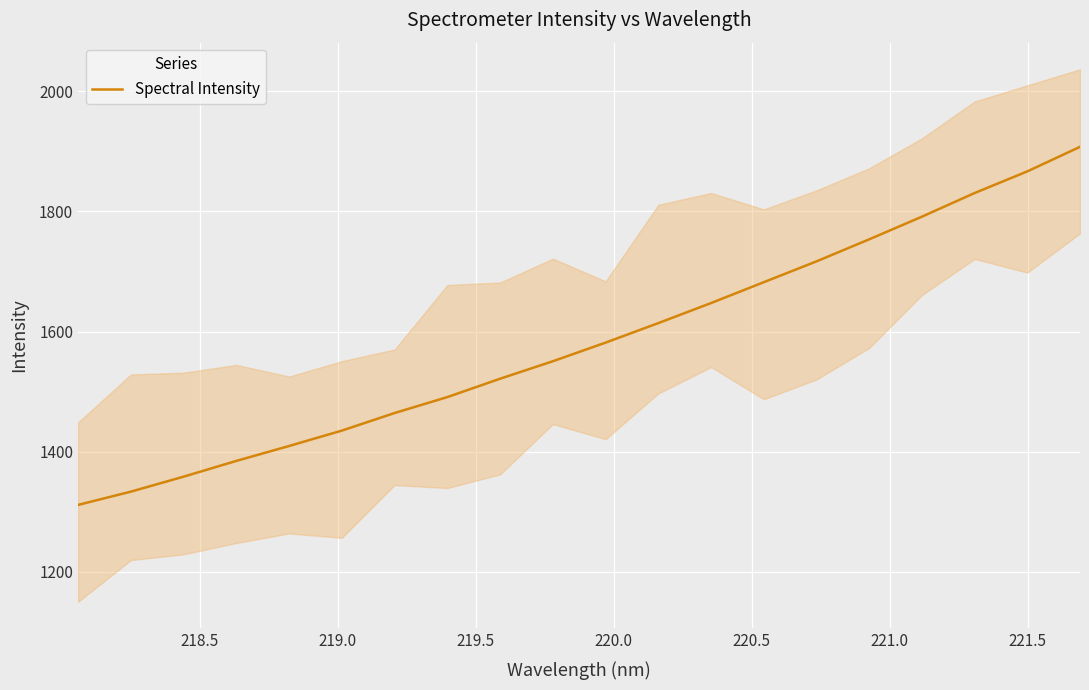

What is the lowest value of the Spectral Intensity series?

1311.4